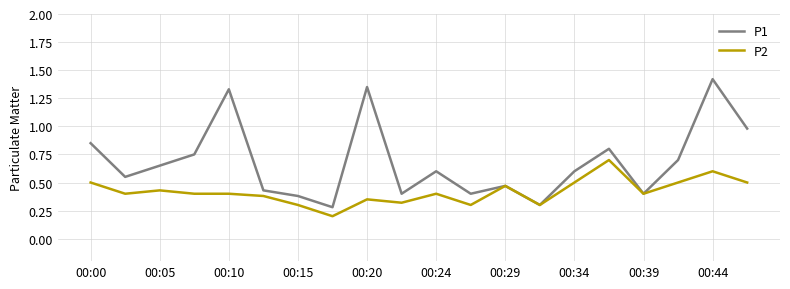

Does the chart display data point markers on the line(s)?

No